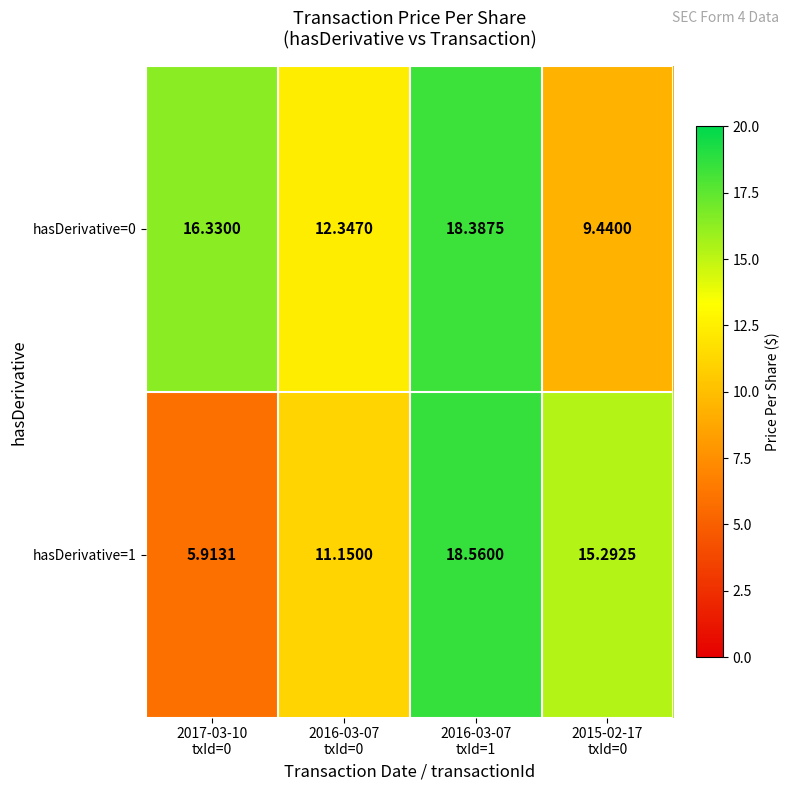

Rank the series by their average value, from highest to lowest.

hasDerivative=0, hasDerivative=1